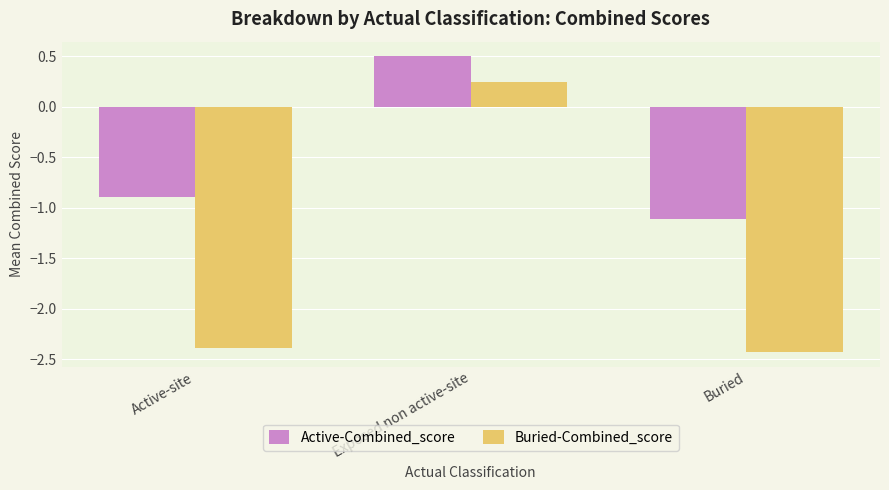

Which series has the largest range (max minus min)?

Buried-Combined_score